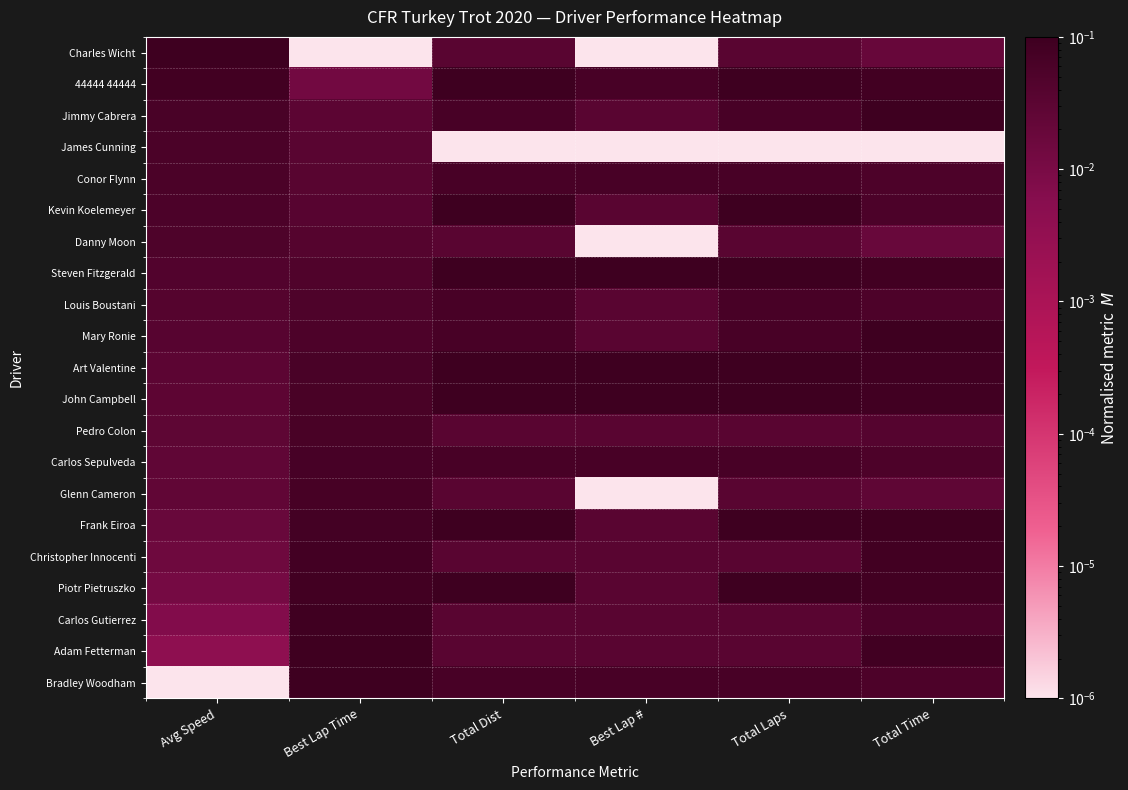

Which has a higher value, Total Laps or Best Lap Time?

Total Laps